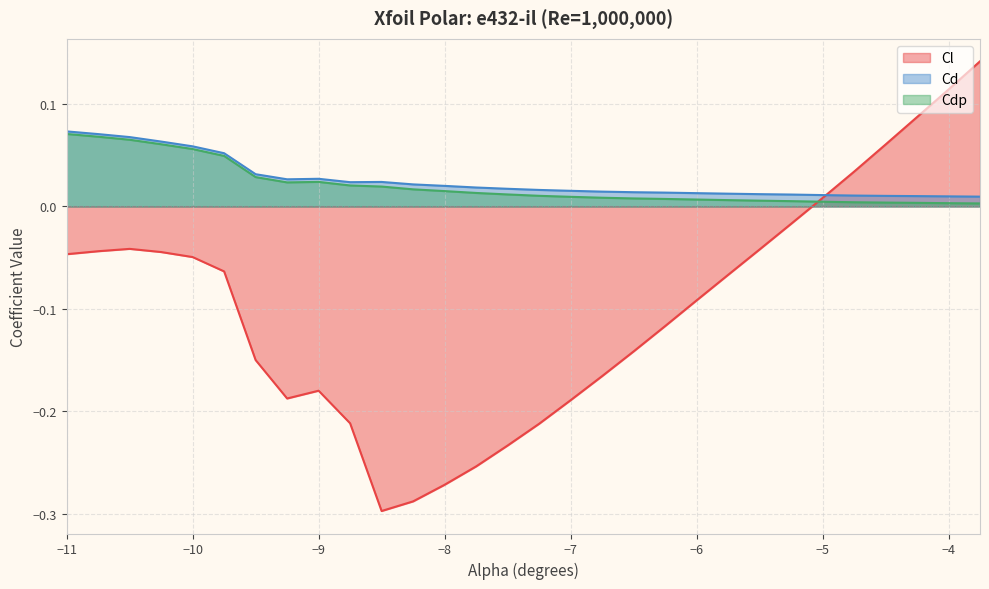

True or false: Cl has a value of 0.1 at -4.0.

True